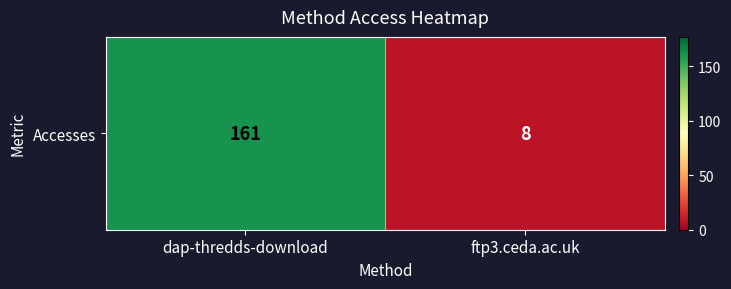

Is it true that the value at ftp3.ceda.ac.uk is 2?

False